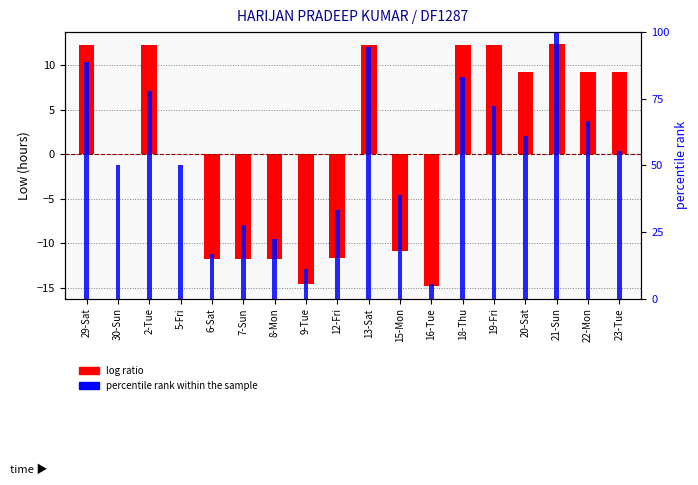

What is the sum of the log ratio values at 12-Fri and 23-Tue?

-2.4